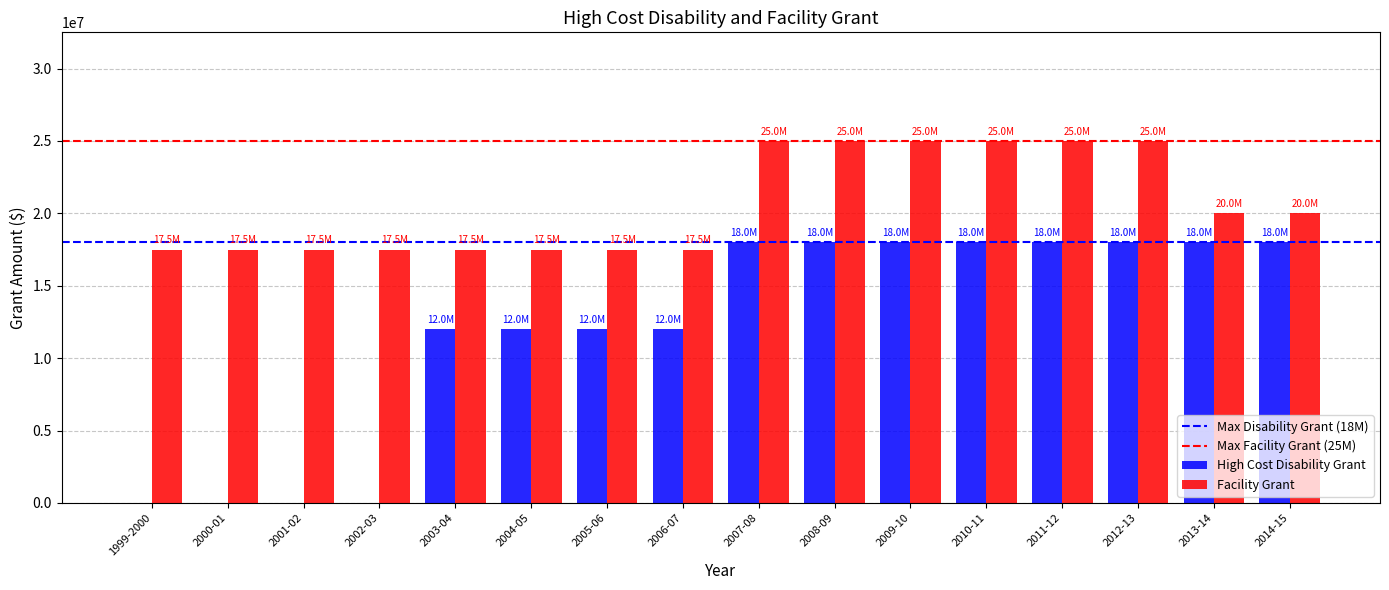

What is the average value of the Facility Grant series?

20625000